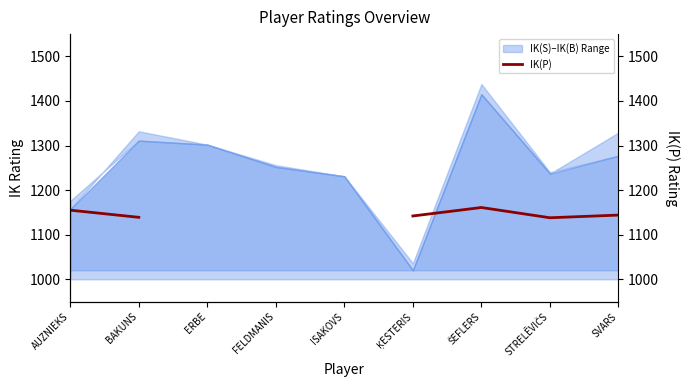

What is the label of the 7th point from the left?

ŠEFLERS